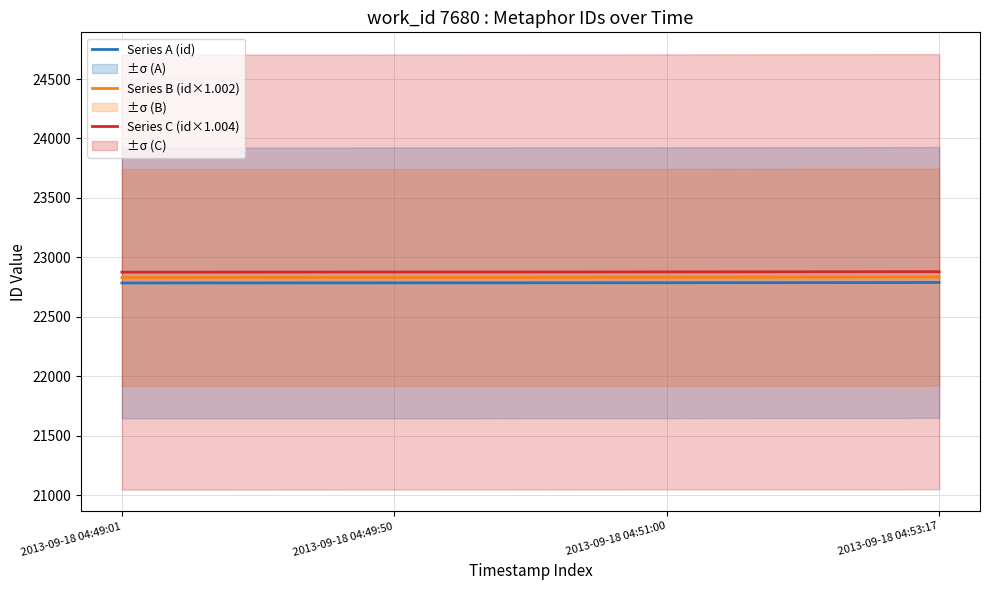

Rank the categories by Series C (id×1.004) value from lowest to highest.

2013-09-18 04:49:01, 2013-09-18 04:49:50, 2013-09-18 04:51:00, 2013-09-18 04:53:17